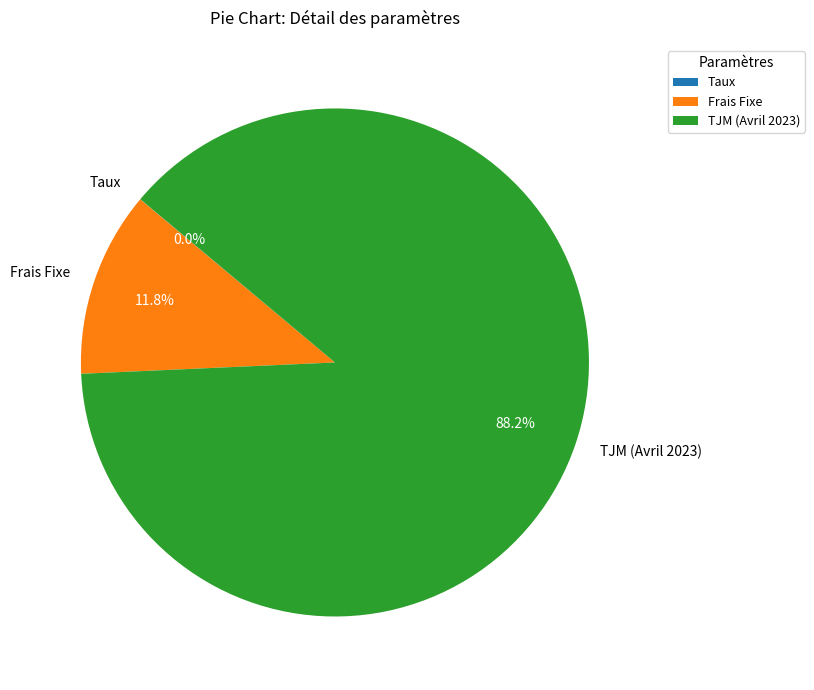

Is it true that TJM (Avril 2023) is 99% of the pie?

False